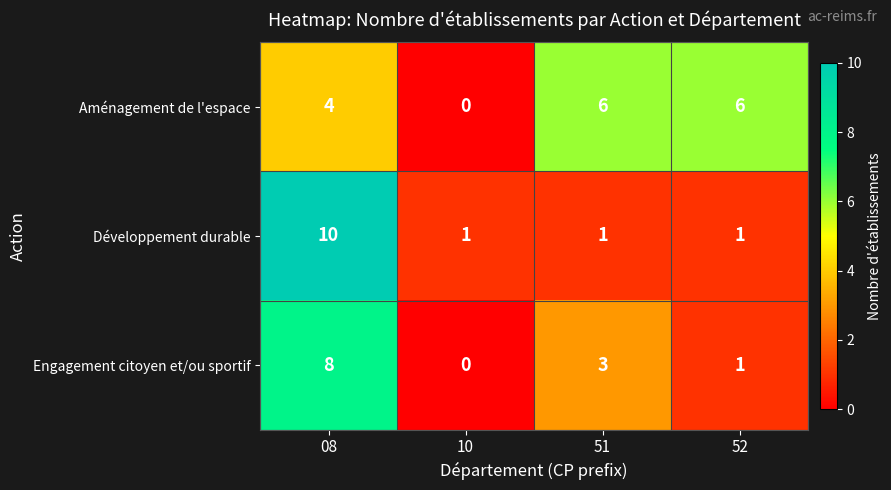

At 08, list the series in order from smallest to largest.

Aménagement de l'espace, Engagement citoyen et/ou sportif, Développement durable